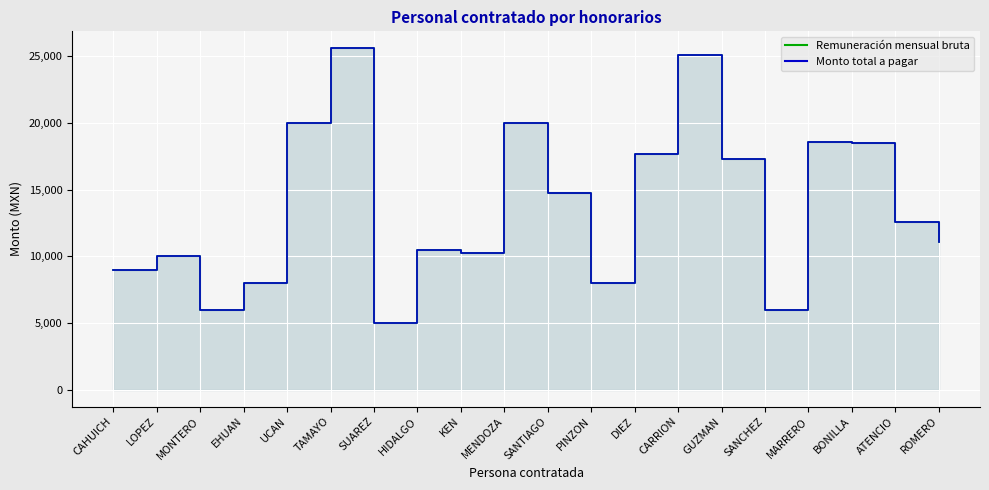

Rank the categories by Monto total a pagar value from lowest to highest.

SUAREZ, MONTERO, SANCHEZ, EHUAN, PINZON, CAHUICH, LOPEZ, KEN, HIDALGO, ROMERO, ATENCIO, SANTIAGO, GUZMAN, DIEZ, BONILLA, MARRERO, UCAN, MENDOZA, CARRION, TAMAYO